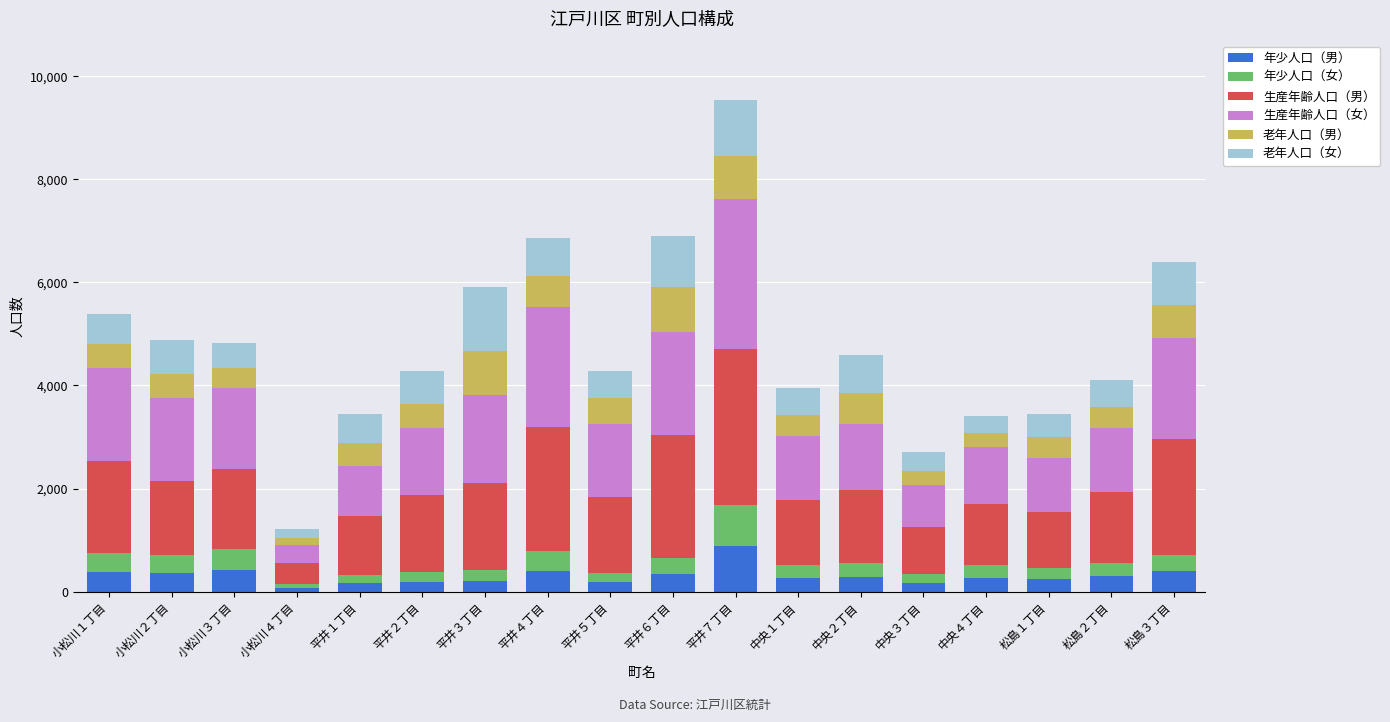

At which category is the sum across all series the highest?

平井７丁目